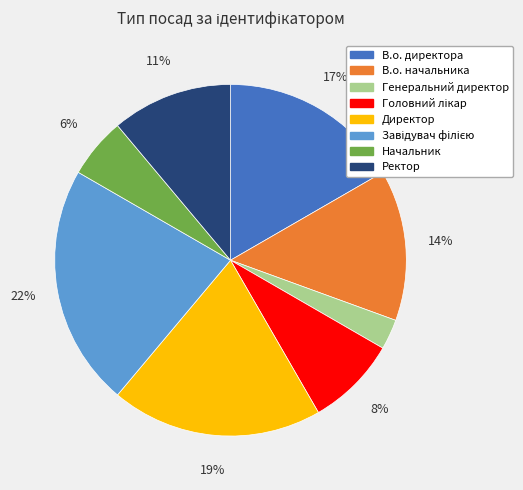

What is the smallest slice in the pie chart?

Генеральний директор